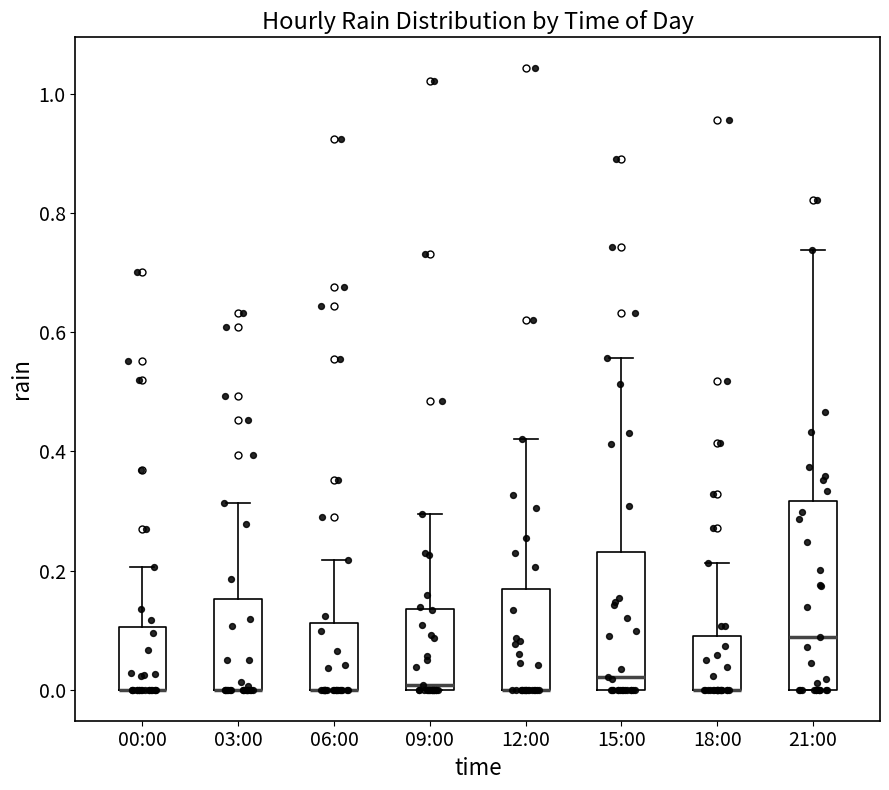

Where is the upper edge of the box for 09:00 on the y-axis? The values are not printed on the chart, so give them approximately, as read against the axis.

0.14